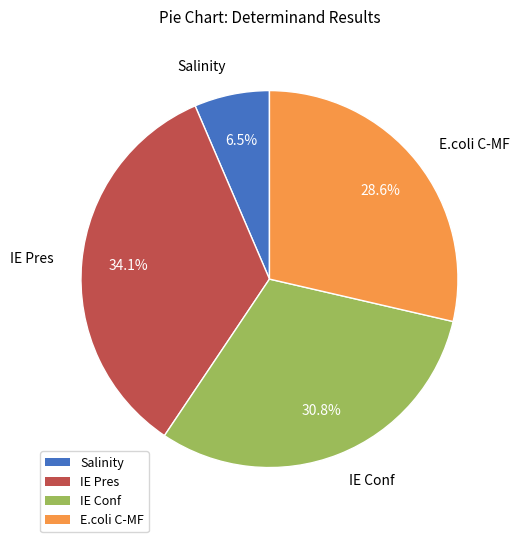

Which slice is the smallest?

Salinity